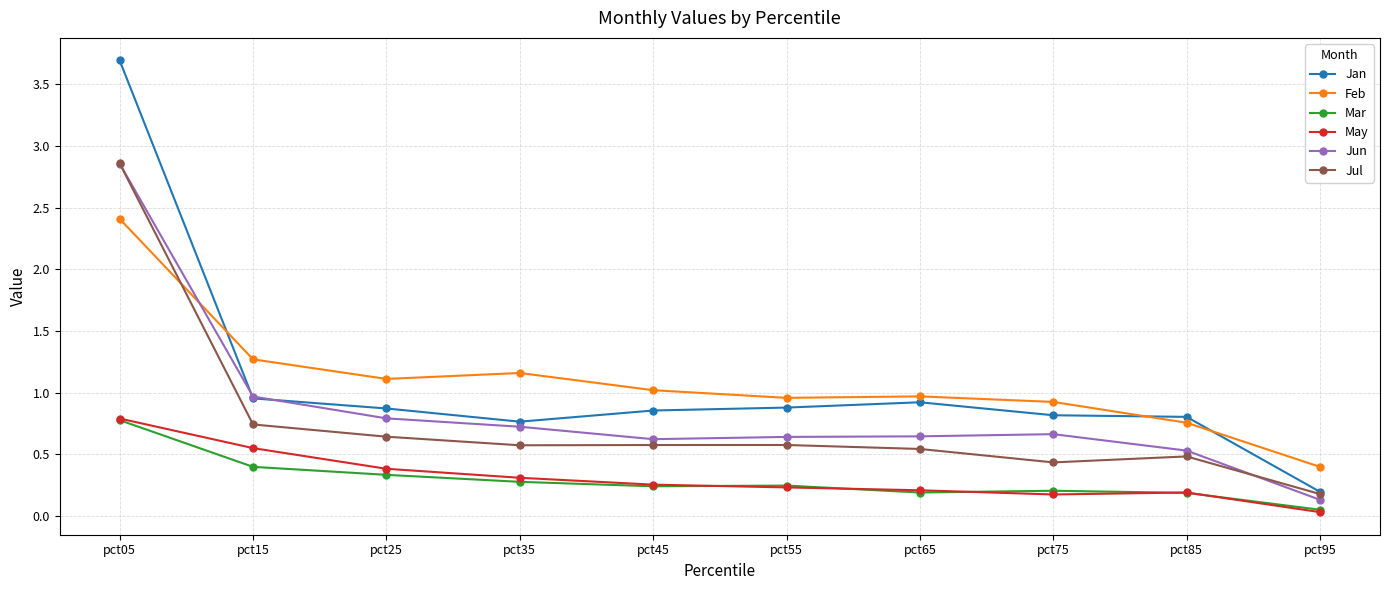

What is the sum of all Feb values?

11.0